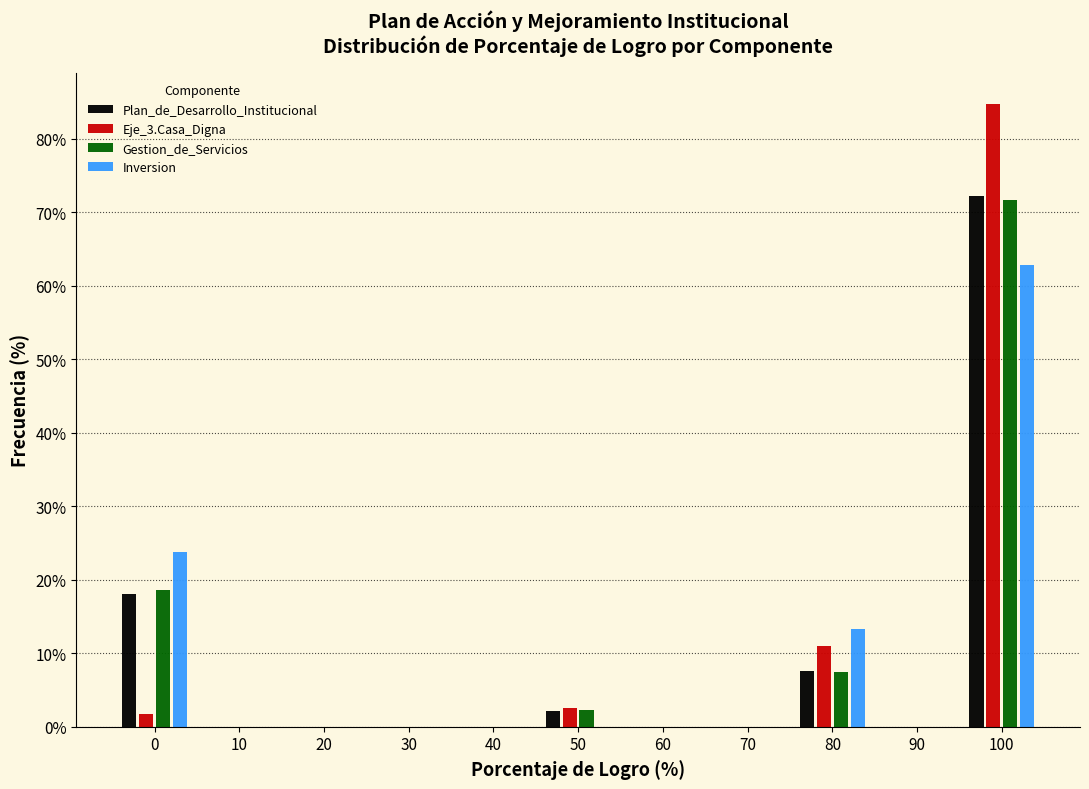

The Inversion series shows 0.0 at 40. True or false?

True